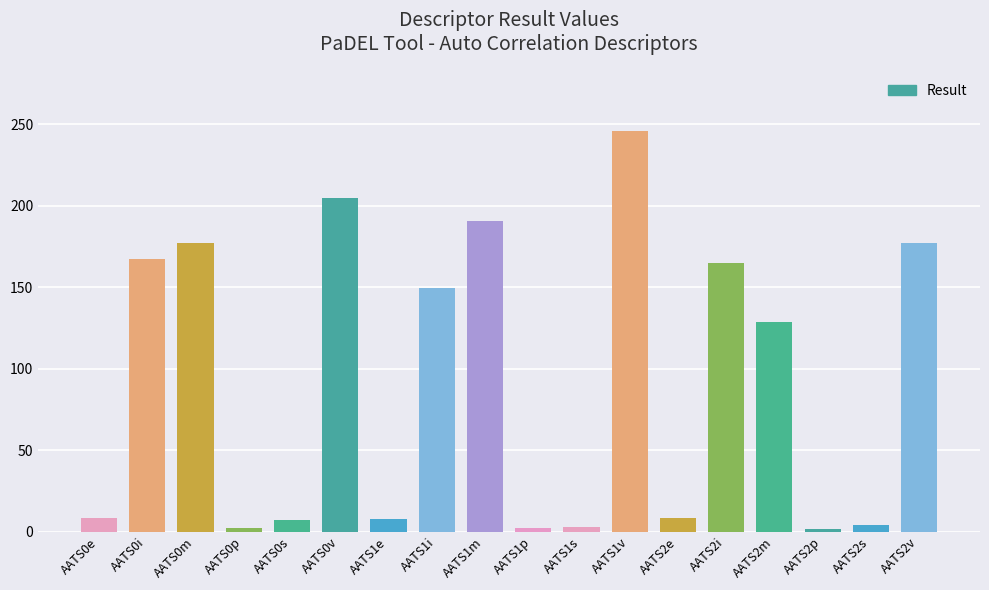

The value at AATS0v is 353.9. True or false?

False